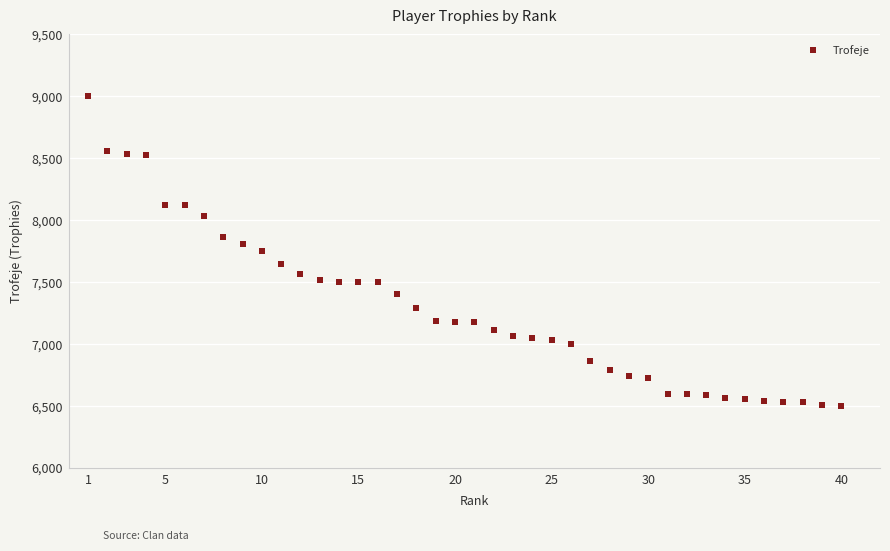

What is the range of Y values (max minus min)?

2500